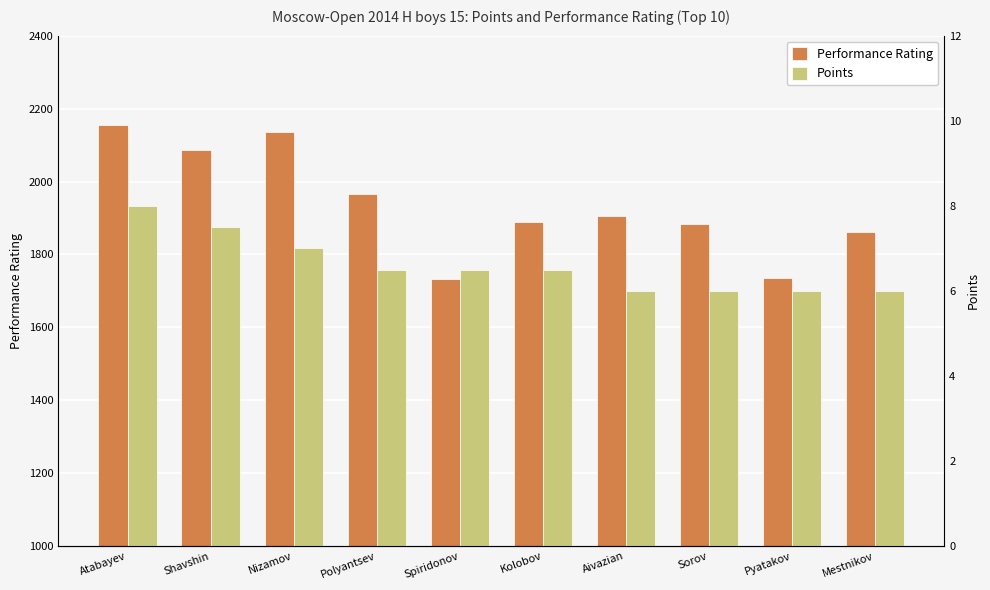

Which series changed the most between Atabayev and Mestnikov?

Performance Rating